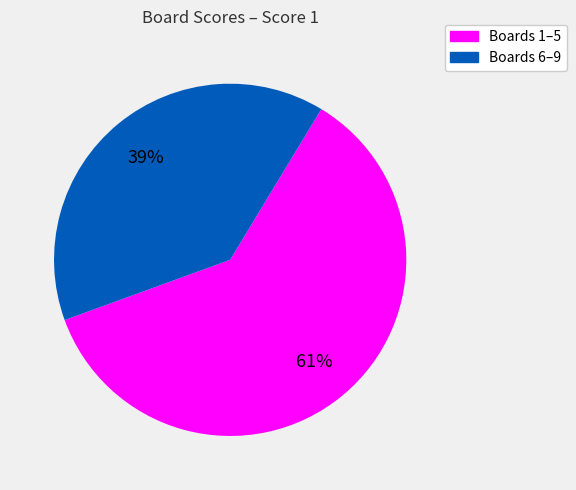

Does any single category account for the majority?

Yes